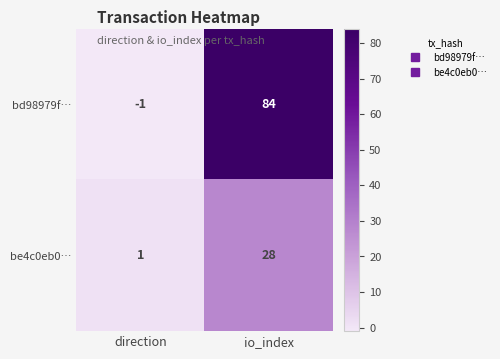

Reading left to right, list all the values displayed in this chart.

bd98979f…: direction=-1	io_index=84
be4c0eb0…: direction=1	io_index=28